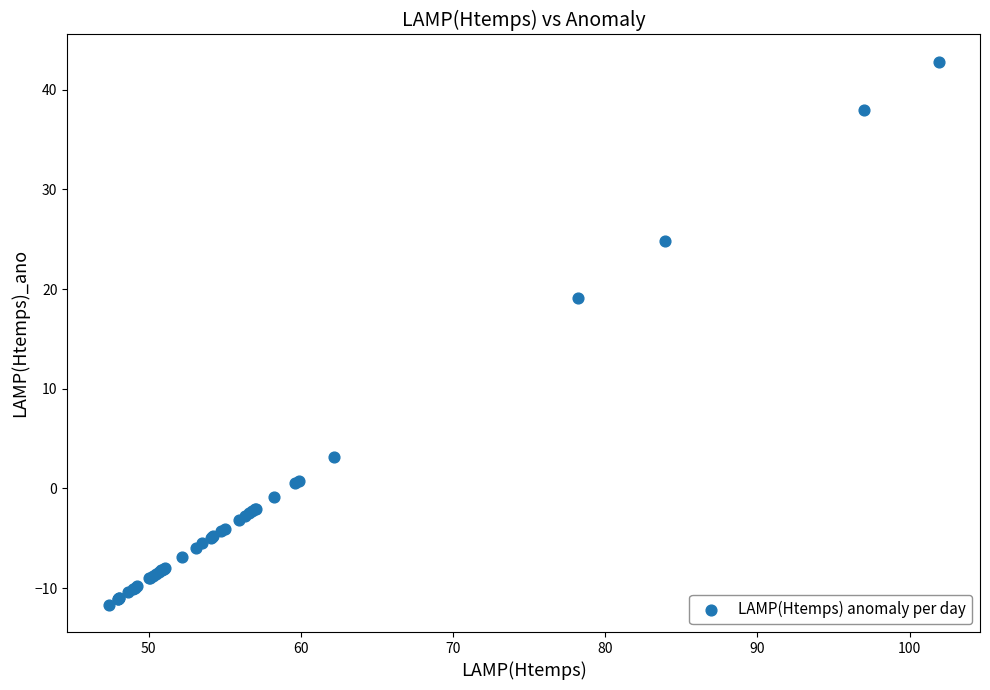

What Y value in the scatter plot is closest to 15?

19.1